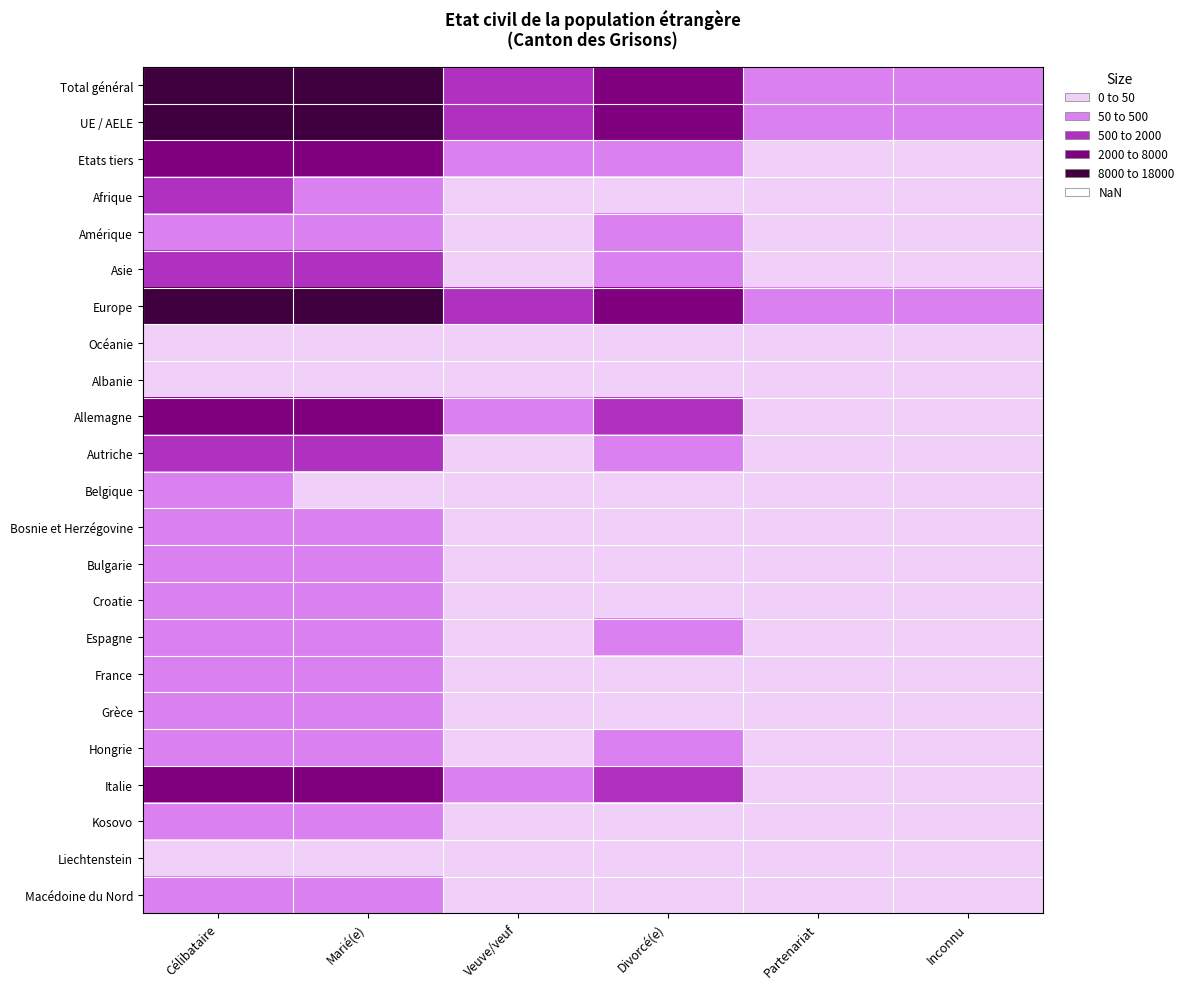

Reading right to left, what are all the values shown in this chart?

Total général: Inconnu=94	Partenariat=77	Divorcé(e)=2953	Veuve/veuf=699	Marié(e)=16990	Célibataire=17612
UE / AELE: Inconnu=92	Partenariat=51	Divorcé(e)=2620	Veuve/veuf=571	Marié(e)=13086	Célibataire=14654
Etats tiers: Inconnu=2	Partenariat=26	Divorcé(e)=333	Veuve/veuf=128	Marié(e)=3904	Célibataire=2958
Afrique: Inconnu=2	Partenariat=1	Divorcé(e)=43	Veuve/veuf=8	Marié(e)=319	Célibataire=685
Amérique: Inconnu=0	Partenariat=11	Divorcé(e)=58	Veuve/veuf=13	Marié(e)=418	Célibataire=152
Asie: Inconnu=0	Partenariat=6	Divorcé(e)=69	Veuve/veuf=27	Marié(e)=1062	Célibataire=1036
Europe: Inconnu=92	Partenariat=59	Divorcé(e)=2780	Veuve/veuf=651	Marié(e)=15154	Célibataire=15715
Océanie: Inconnu=0	Partenariat=0	Divorcé(e)=2	Veuve/veuf=0	Marié(e)=23	Célibataire=2
Albanie: Inconnu=0	Partenariat=0	Divorcé(e)=1	Veuve/veuf=0	Marié(e)=9	Célibataire=0
Allemagne: Inconnu=23	Partenariat=21	Divorcé(e)=734	Veuve/veuf=137	Marié(e)=2711	Célibataire=4117
Autriche: Inconnu=2	Partenariat=3	Divorcé(e)=177	Veuve/veuf=33	Marié(e)=613	Célibataire=665
Belgique: Inconnu=0	Partenariat=0	Divorcé(e)=5	Veuve/veuf=2	Marié(e)=45	Célibataire=51
Bosnie et Herzégovine: Inconnu=0	Partenariat=1	Divorcé(e)=25	Veuve/veuf=21	Marié(e)=291	Célibataire=105
Bulgarie: Inconnu=2	Partenariat=1	Divorcé(e)=20	Veuve/veuf=1	Marié(e)=100	Célibataire=63
Croatie: Inconnu=0	Partenariat=1	Divorcé(e)=48	Veuve/veuf=12	Marié(e)=270	Célibataire=210
Espagne: Inconnu=2	Partenariat=0	Divorcé(e)=62	Veuve/veuf=15	Marié(e)=272	Célibataire=342
France: Inconnu=1	Partenariat=0	Divorcé(e)=19	Veuve/veuf=2	Marié(e)=79	Célibataire=120
Grèce: Inconnu=0	Partenariat=1	Divorcé(e)=7	Veuve/veuf=3	Marié(e)=73	Célibataire=94
Hongrie: Inconnu=1	Partenariat=1	Divorcé(e)=57	Veuve/veuf=1	Marié(e)=211	Célibataire=402
Italie: Inconnu=35	Partenariat=11	Divorcé(e)=593	Veuve/veuf=274	Marié(e)=3163	Célibataire=3010
Kosovo: Inconnu=0	Partenariat=1	Divorcé(e)=7	Veuve/veuf=8	Marié(e)=397	Célibataire=180
Liechtenstein: Inconnu=0	Partenariat=0	Divorcé(e)=8	Veuve/veuf=3	Marié(e)=27	Célibataire=24
Macédoine du Nord: Inconnu=0	Partenariat=0	Divorcé(e)=4	Veuve/veuf=0	Marié(e)=269	Célibataire=138